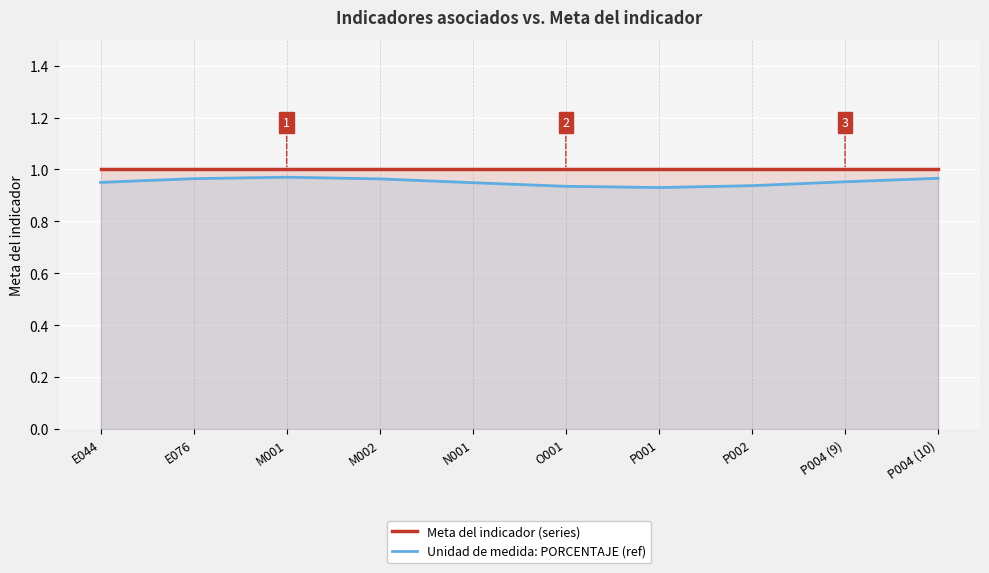

Reading left to right, transcribe all the data shown in this chart.

Meta del indicador (series): E044=1.0	E076=1.0	M001=1.0	M002=1.0	N001=1.0	O001=1.0	P001=1.0	P002=1.0	P004 (9)=1.0	P004 (10)=1.0
Unidad de medida: PORCENTAJE (ref): E044=0.9	E076=1.0	M001=1.0	M002=1.0	N001=0.9	O001=0.9	P001=0.9	P002=0.9	P004 (9)=1.0	P004 (10)=1.0